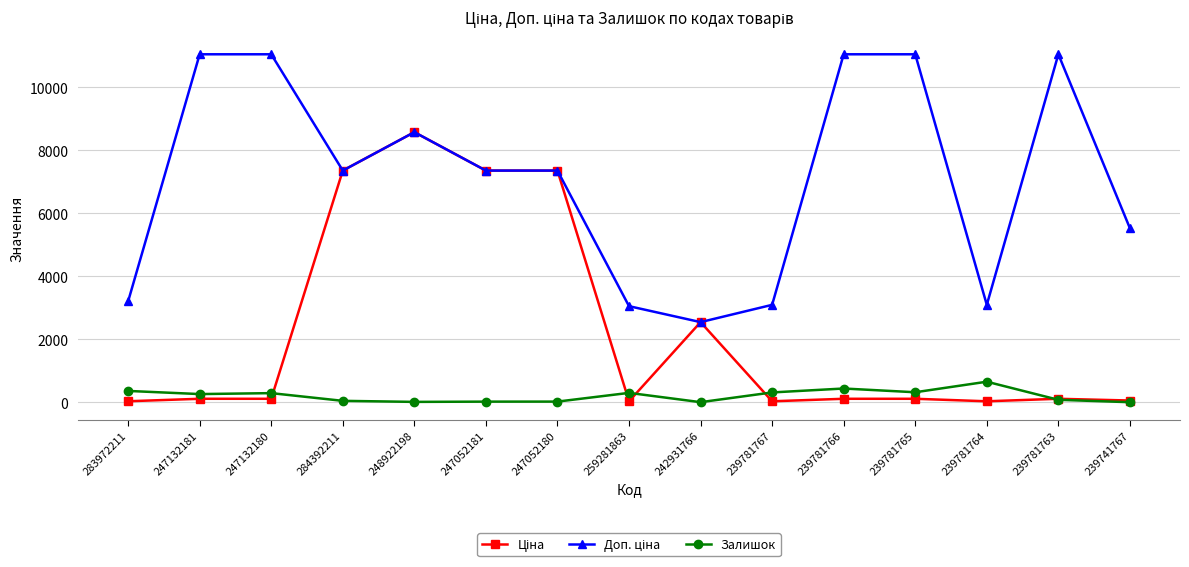

What is the value of the Залишок point at the 1st from the left?

360.0